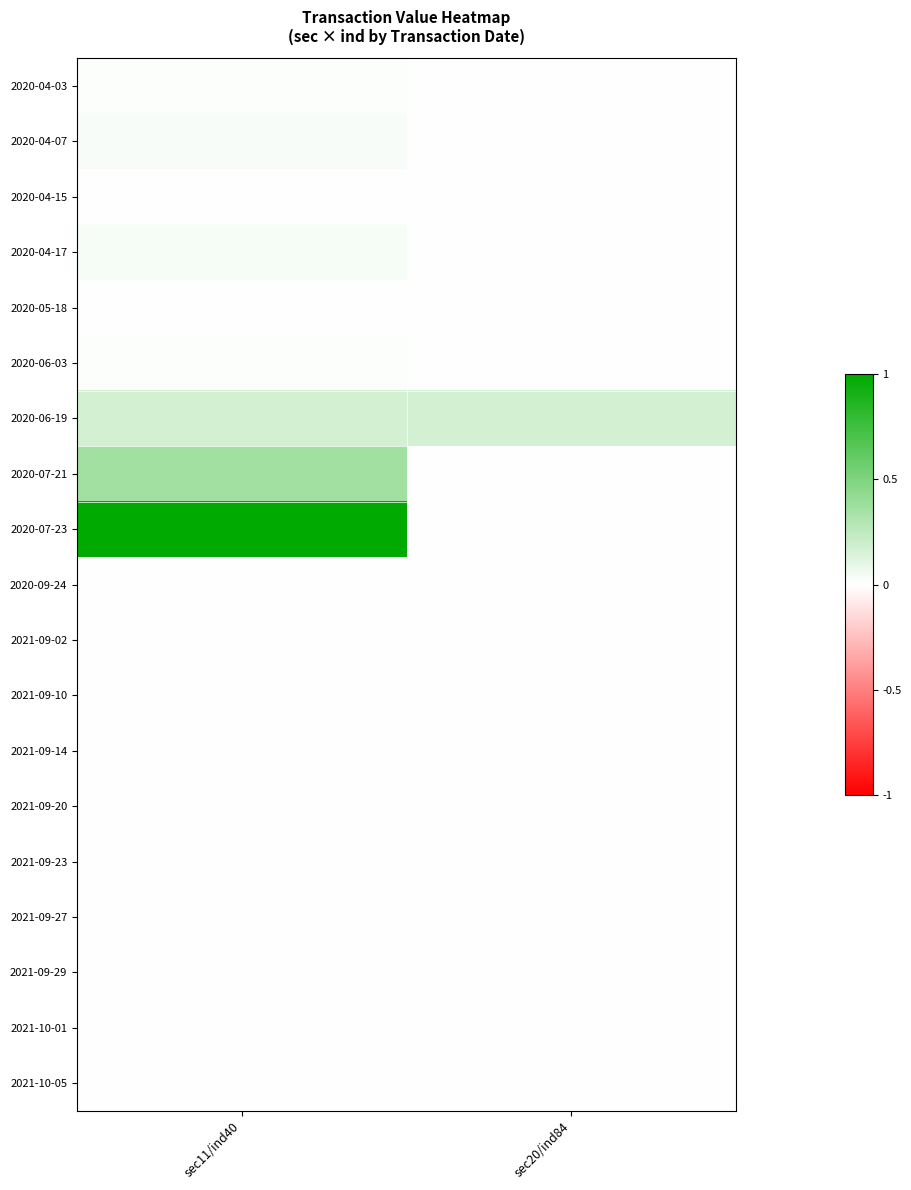

What is the total value across all series at sec20/ind84?

0.2